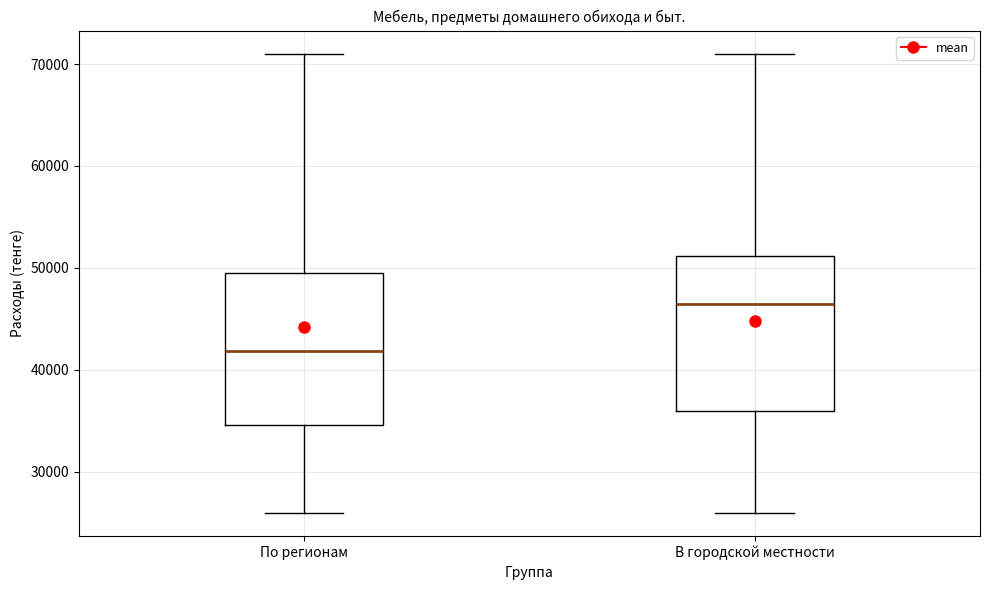

Reading left to right, transcribe this box plot: for each box, give where its median line is, the range the box spans, and where its two whiskers end, as read against the y-axis. The values are not printed on the chart, so give them approximately, as read against the axis.

По регионам: median 42000, box 35000 to 50000, whiskers 26000 to 71000
В городской местности: median 46000, box 36000 to 51000, whiskers 26000 to 71000